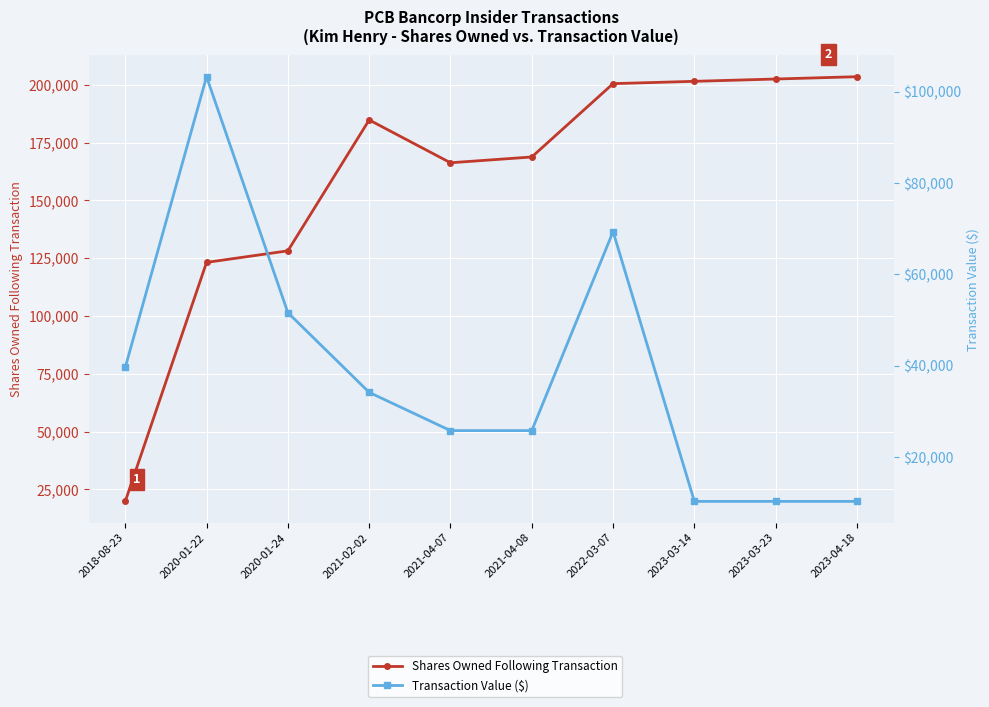

What is the sum of all Shares Owned Following Transaction values?

1598758